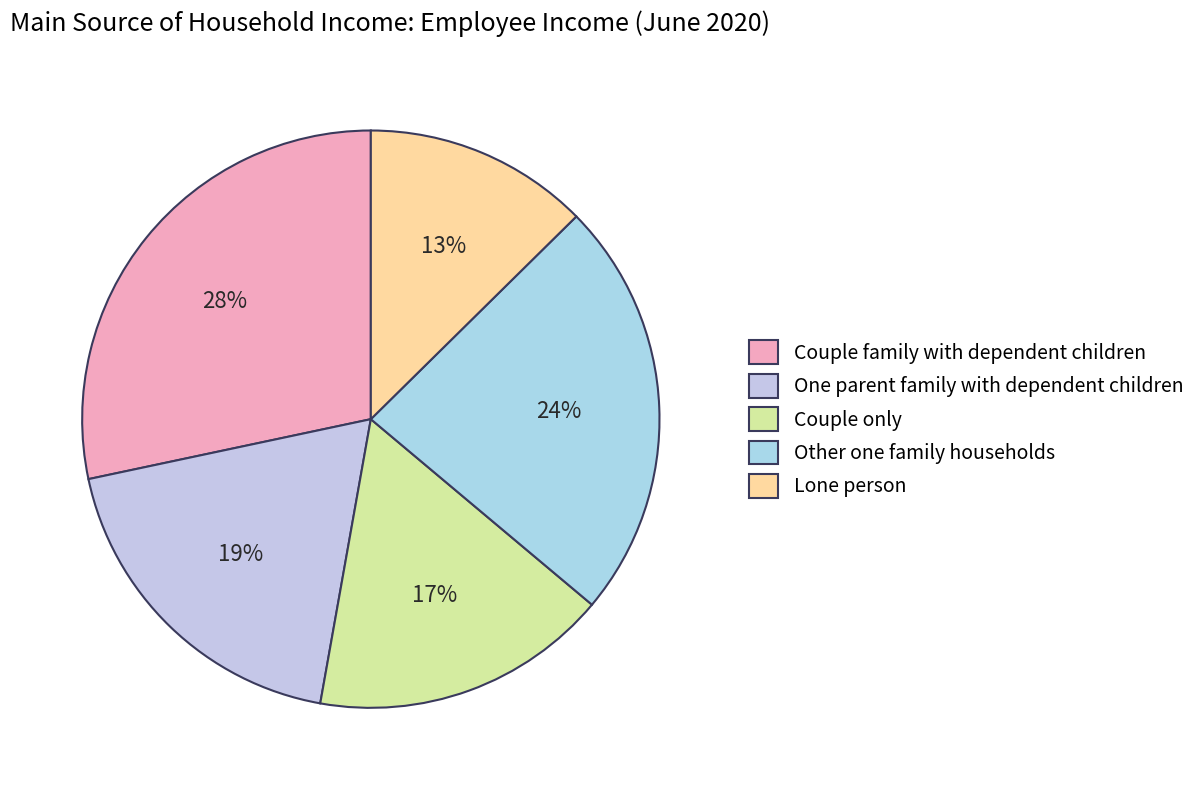

Is the sum of Couple family with dependent children and One parent family with dependent children greater than half?

No